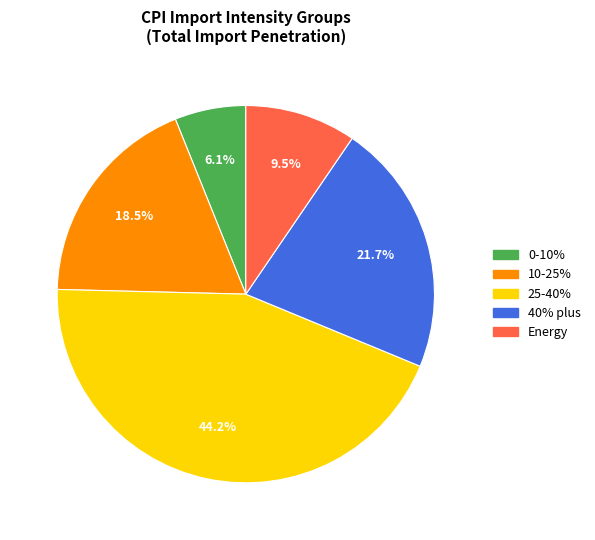

Count the number of slices in the pie.

5